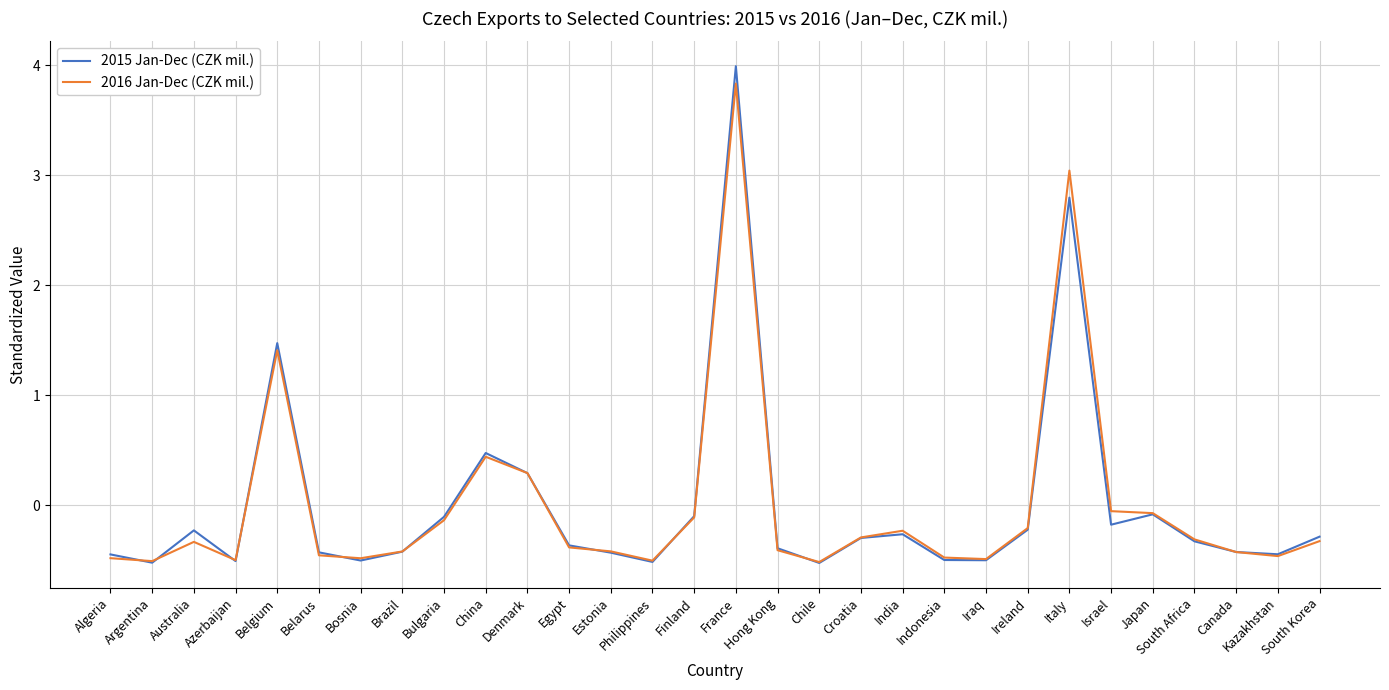

Which category has the highest value across all series?

France